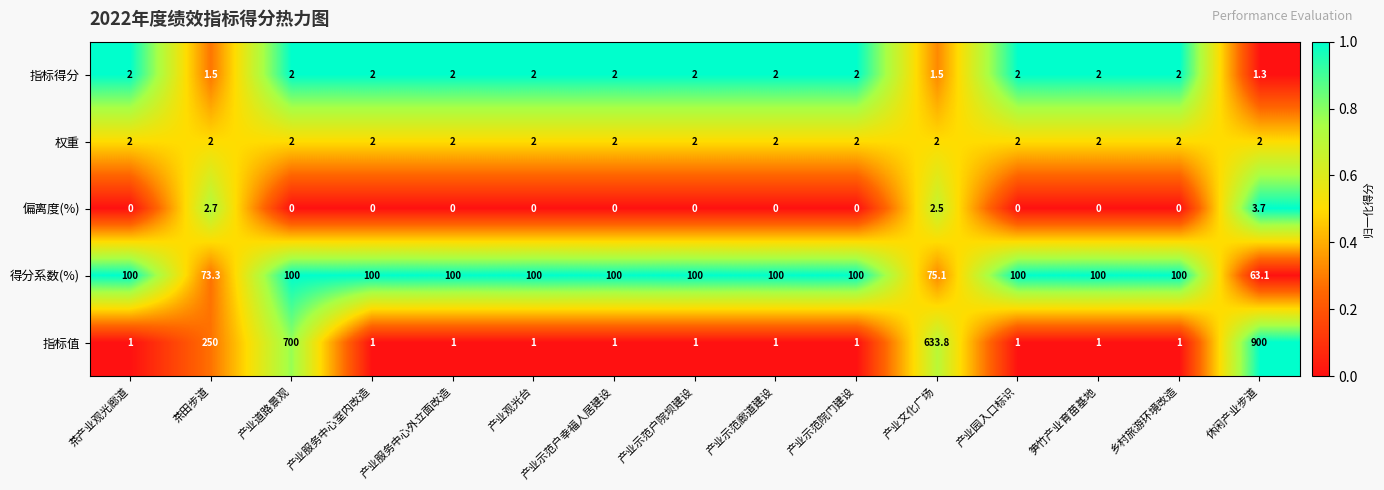

Which series has the largest total across all categories?

指标值